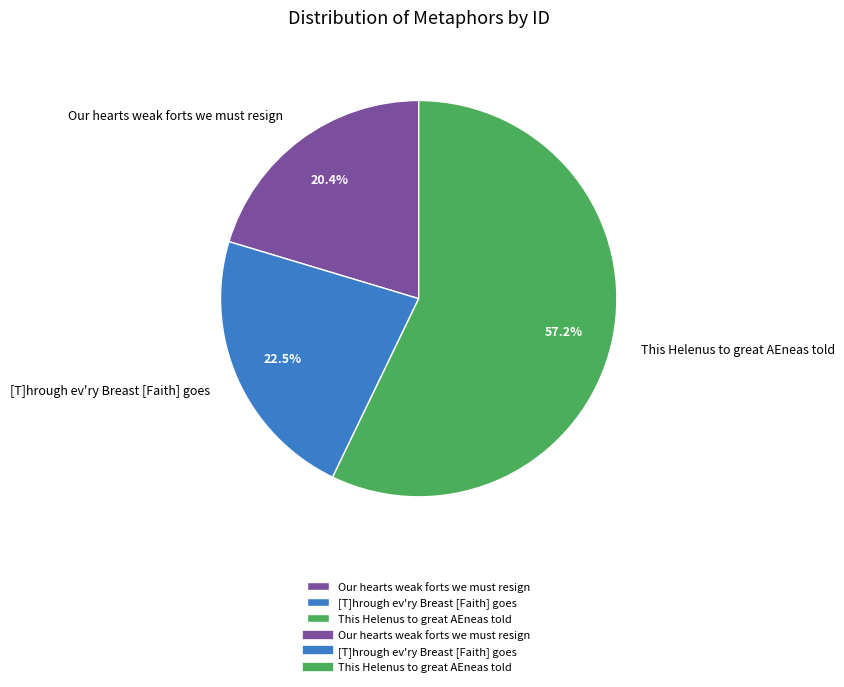

Which has a higher value, [T]hrough ev'ry Breast [Faith] goes or This Helenus to great AEneas told?

This Helenus to great AEneas told